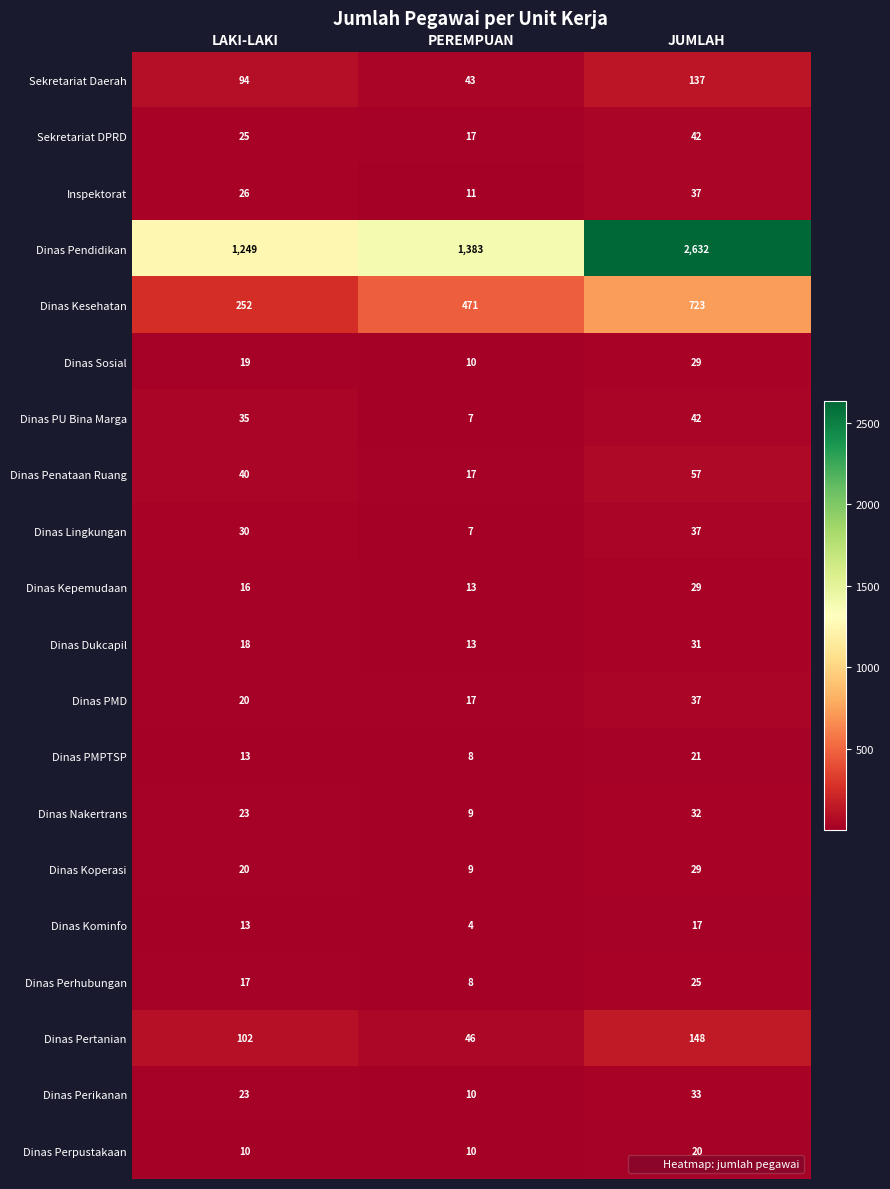

What is the minimum value shown in the chart?

4